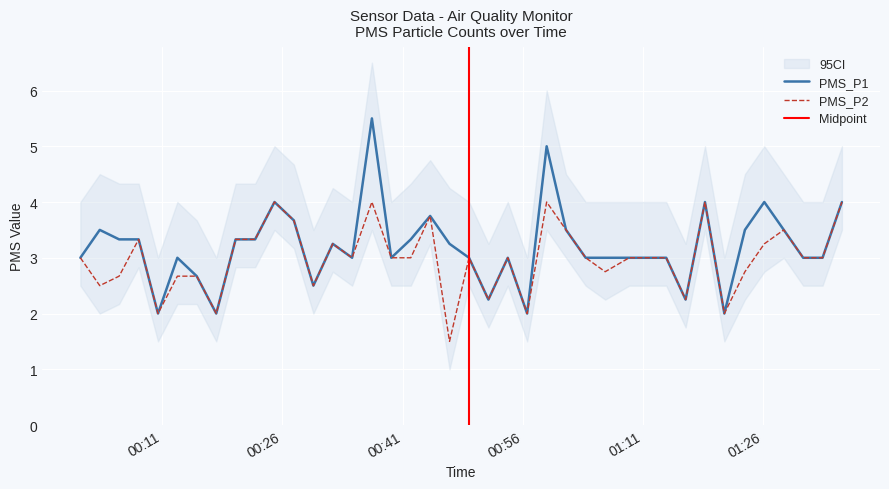

What is the label of the 12th point from the right?

2022/04/14 01:09:16